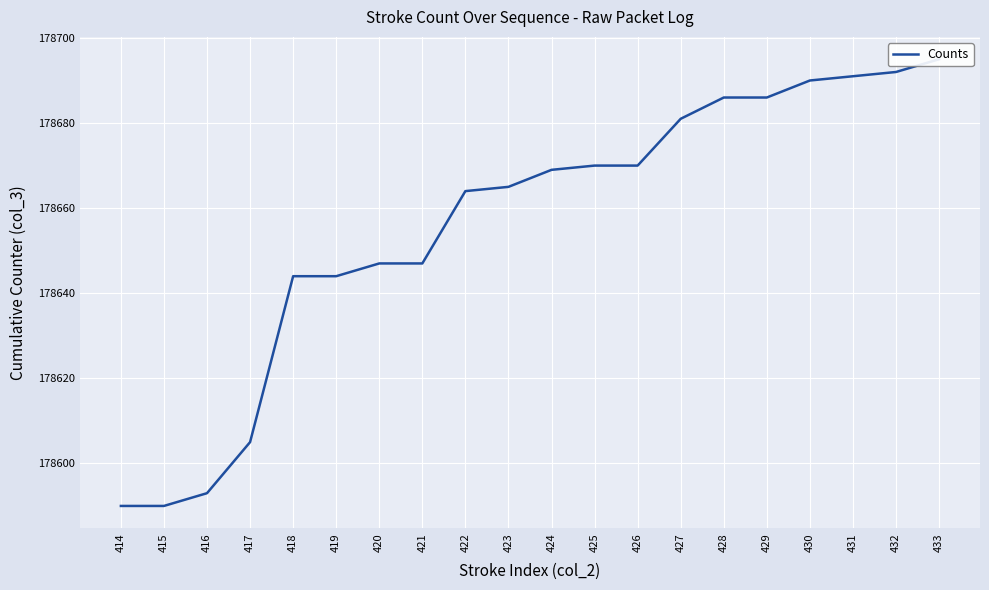

What is the value of the 2nd point from the left?

178590